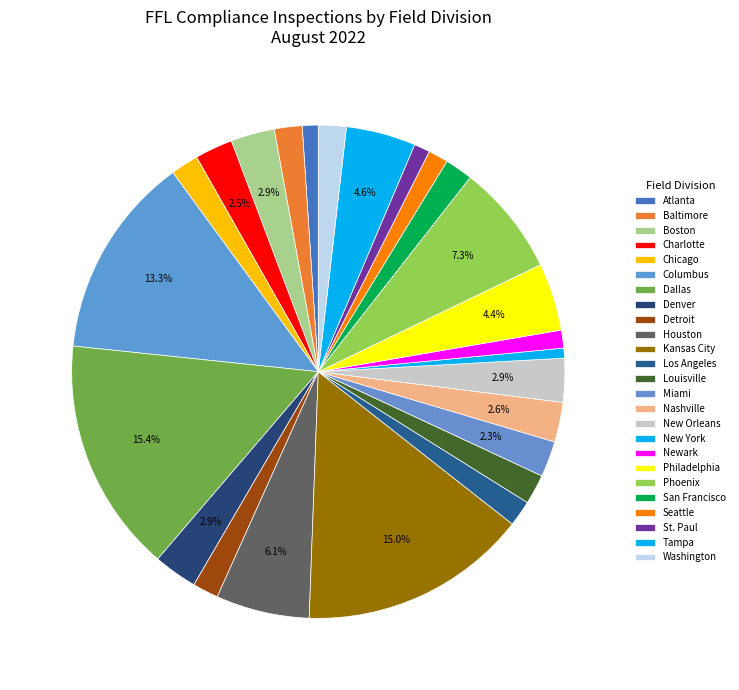

Is there any slice that represents more than half of the pie?

No